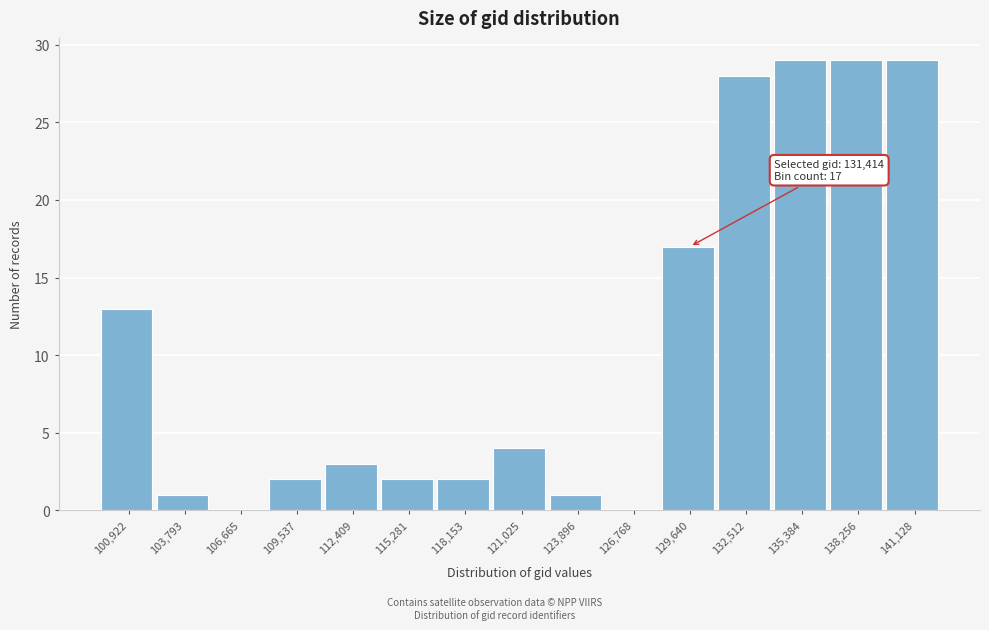

Reading left to right, what are all the values shown in this chart?

100,922=13	103,793=1	106,665=0	109,537=2	112,409=3	115,281=2	118,153=2	121,025=4	123,896=1	126,768=0	129,640=17	132,512=28	135,384=29	138,256=29	141,128=29